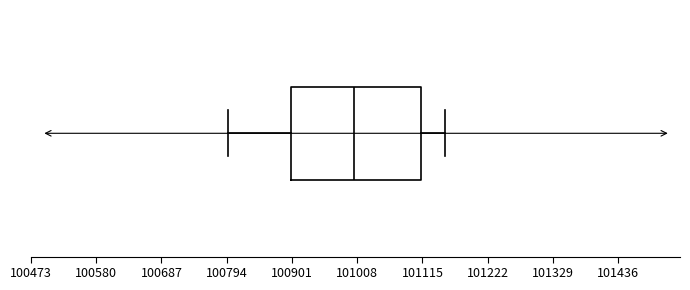

Where is the left edge of the box on the x-axis? The values are not printed on the chart, so give them approximately, as read against the axis.

100900